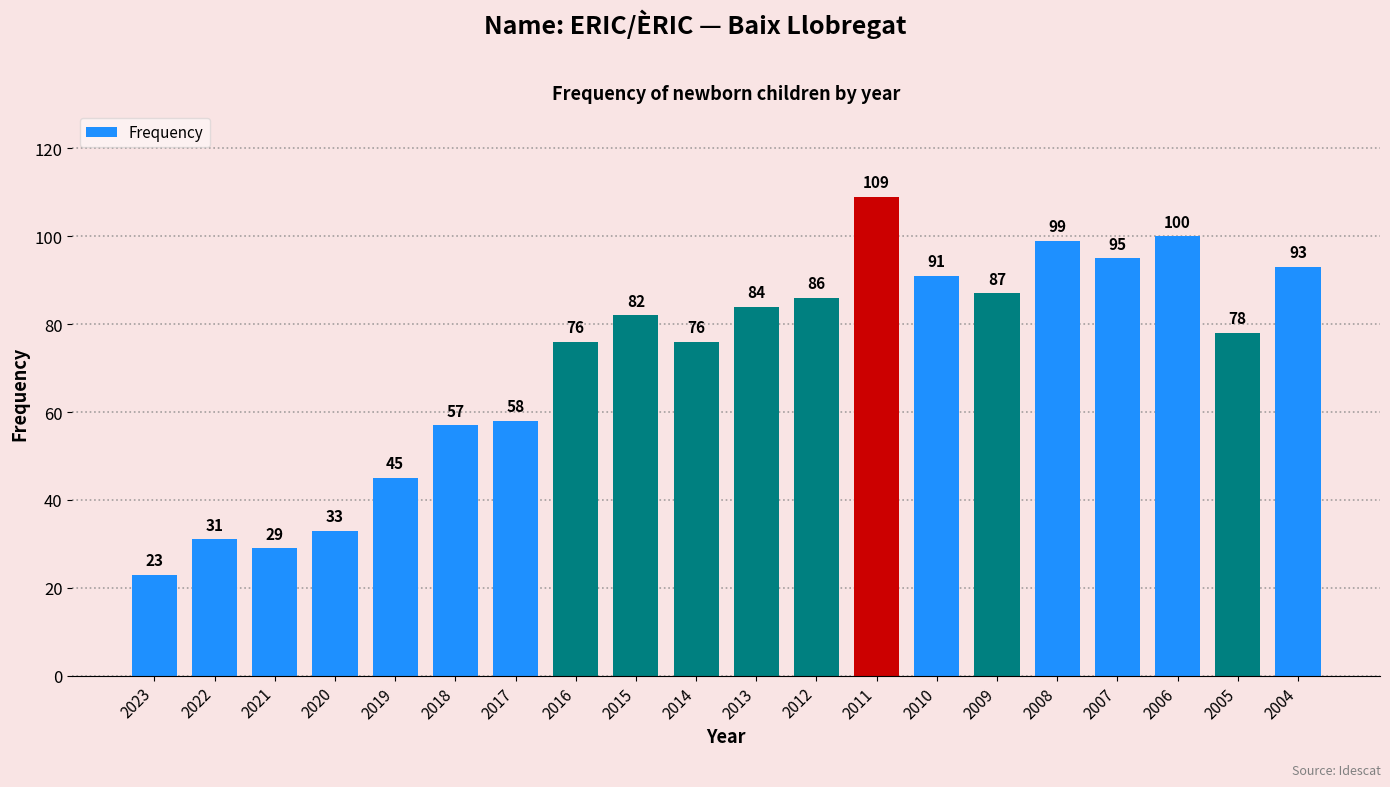

Where is the data nearest to the value 66?

2017